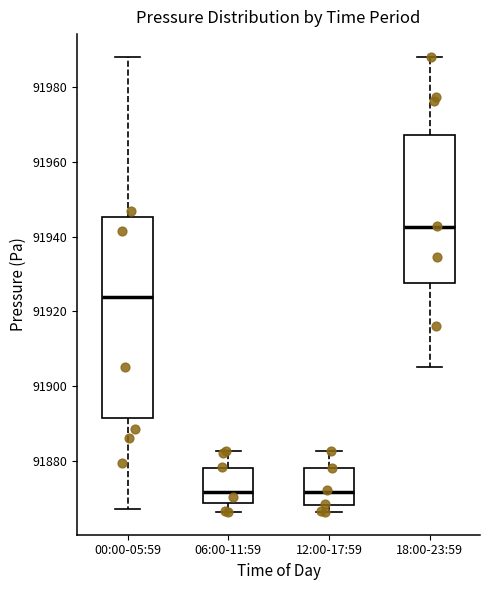

Reading left to right, read every box against the y-axis: the position of its median line, the range the box covers, and the ends of its whiskers. The values are not printed on the chart, so give them approximately, as read against the axis.

00:00-05:59: median 91924, box 91892 to 91946, whiskers 91868 to 91988
06:00-11:59: median 91872, box 91868 to 91878, whiskers 91866 to 91882
12:00-17:59: median 91872, box 91868 to 91878, whiskers 91866 to 91882
18:00-23:59: median 91942, box 91928 to 91968, whiskers 91906 to 91988